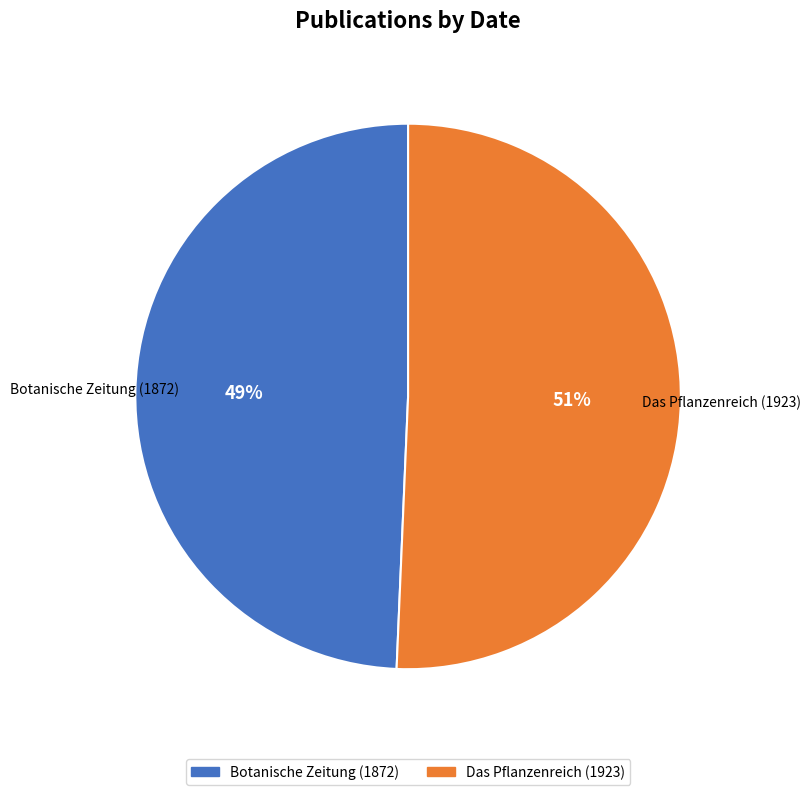

Which category has the biggest portion of the pie?

Das Pflanzenreich (1923)